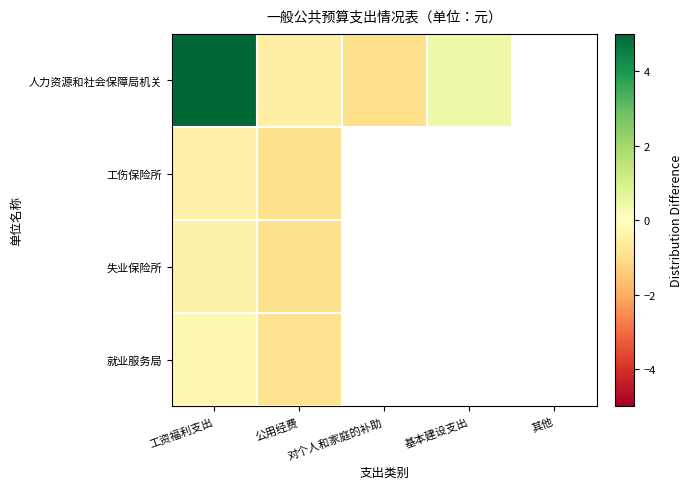

Rank the series at 公用经费 from highest to lowest value.

人力资源和社会保障局机关, 就业服务局, 失业保险所, 工伤保险所